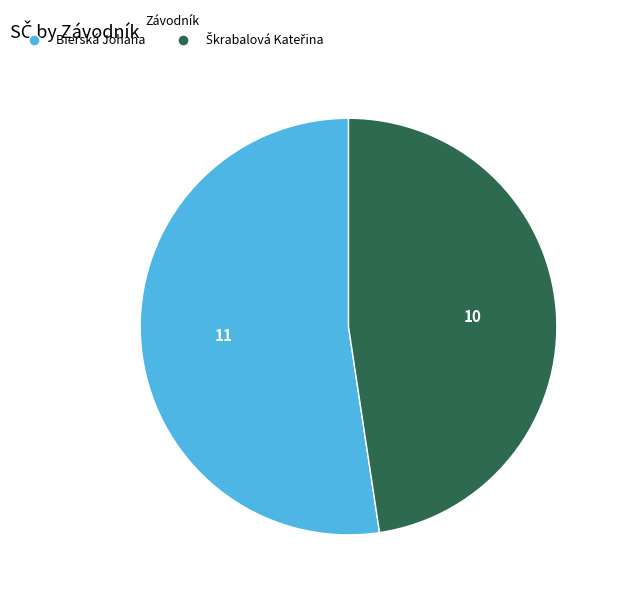

True or false: Bierská Johana accounts for 52% of the total.

True